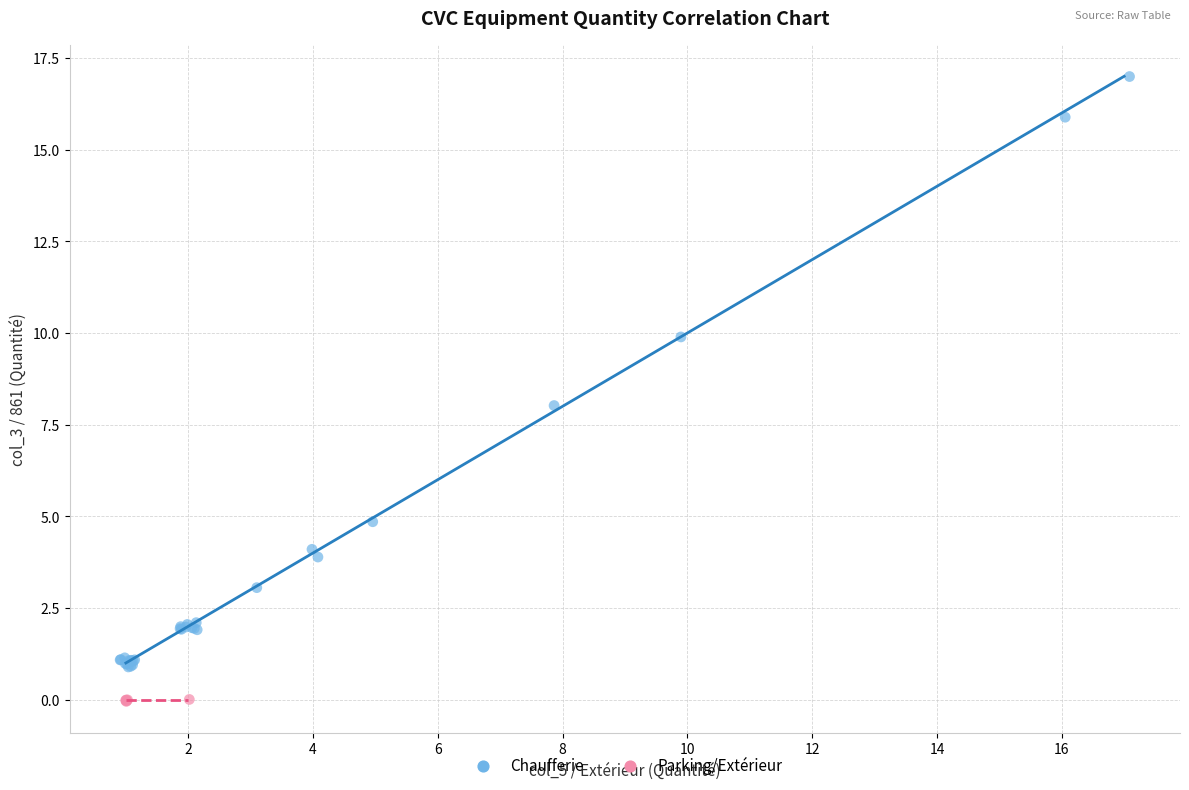

Which series reaches the maximum Y coordinate?

Chaufferie